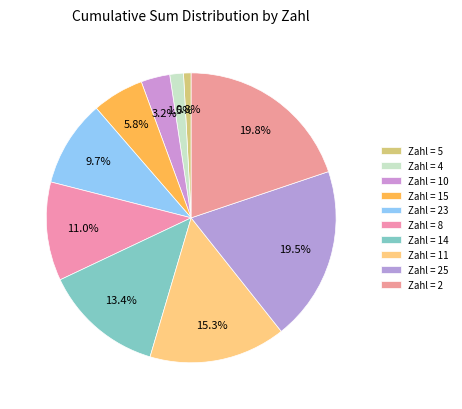

To the nearest percent, what is the difference between the largest and smallest slice percentages?

19%